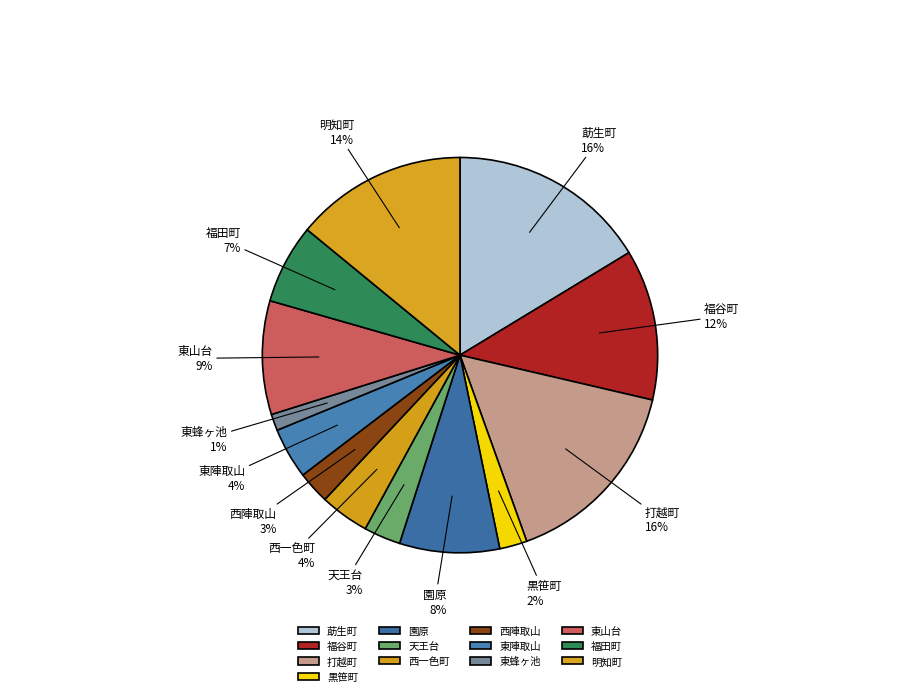

Which category has the smallest portion of the pie?

東蜂ヶ池